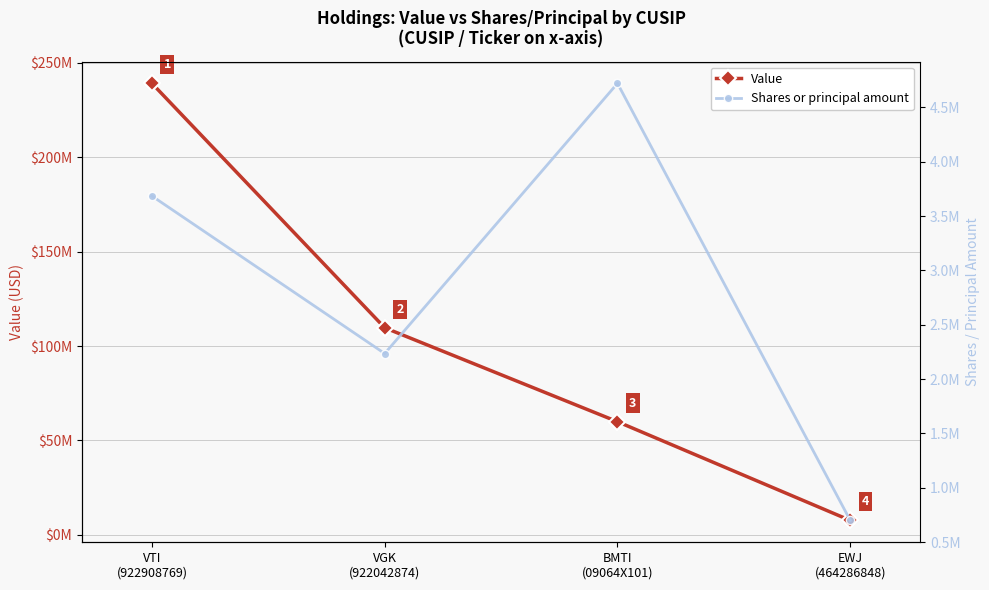

Which series changed the most between VTI
(922908769) and BMTI
(09064X101)?

Value